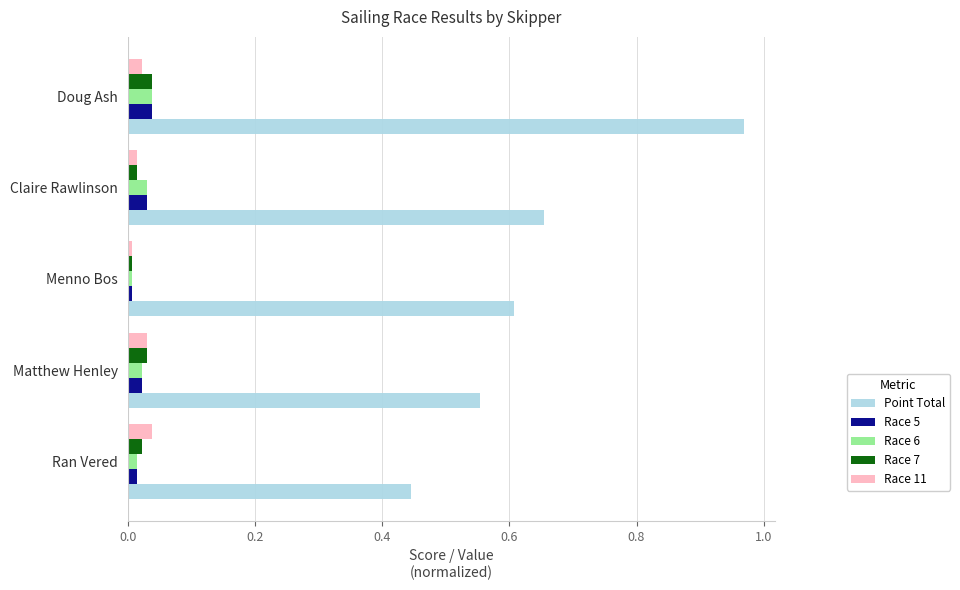

True or false: Race 11 has a value of 0.0 at Matthew Henley.

True